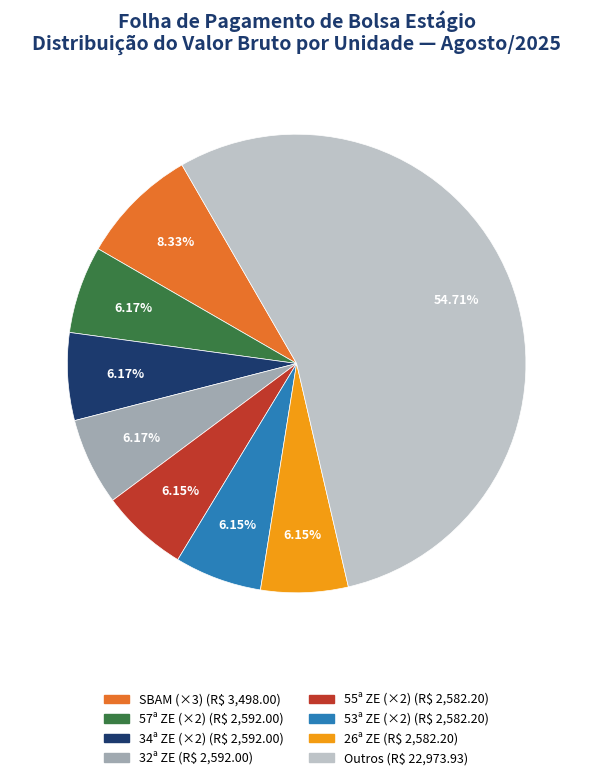

Is there a majority slice in this chart?

Yes